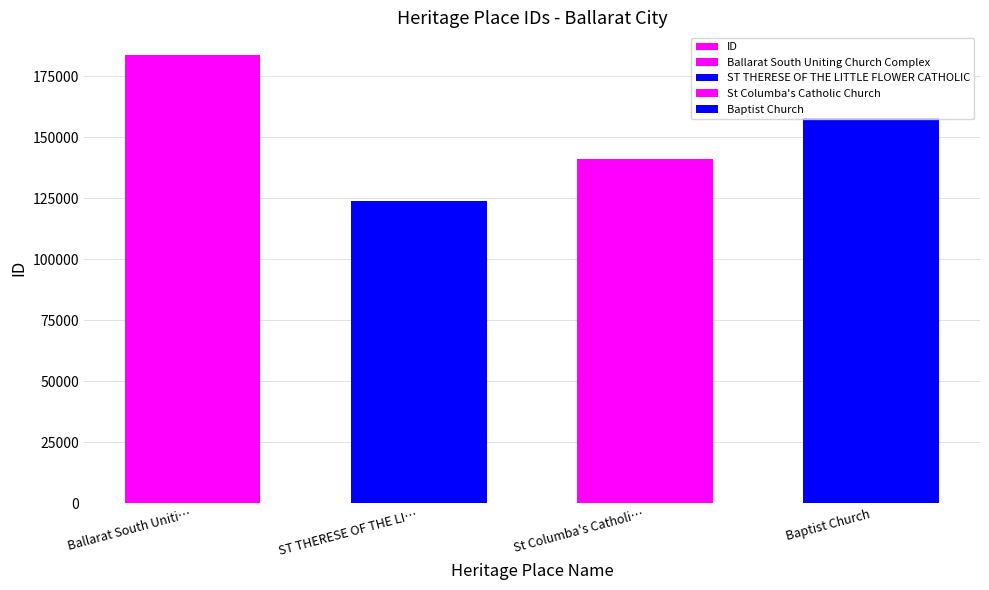

How many values are between 141251 and 183807?

3